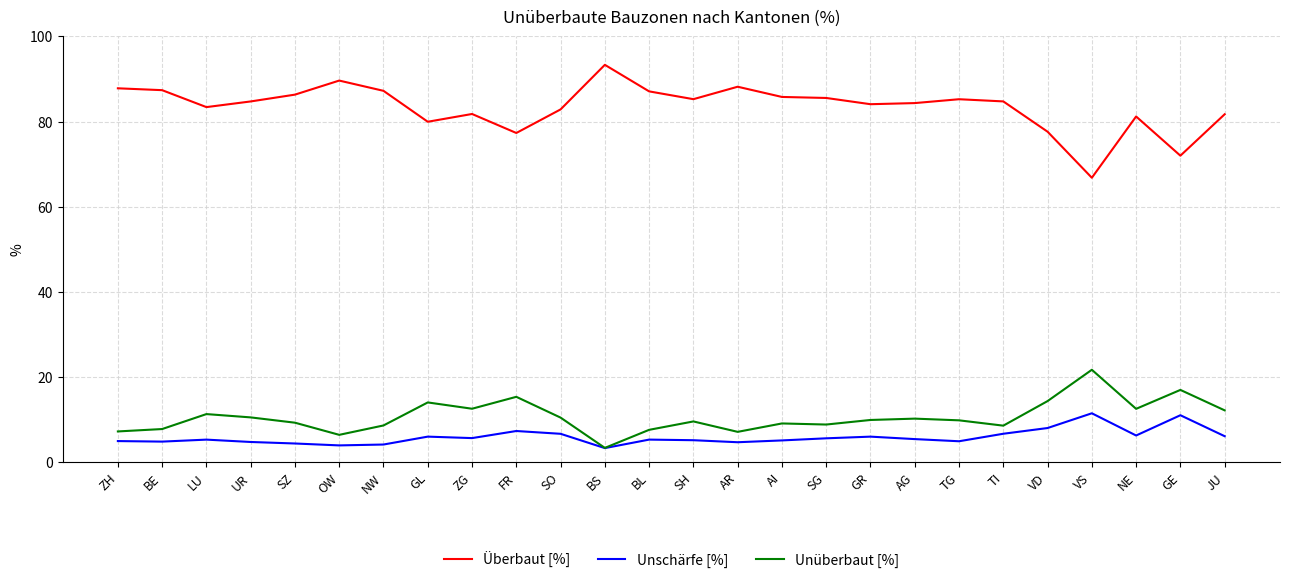

Is the value of Überbaut [%] at TG greater than the value of Unüberbaut [%] at GR?

Yes